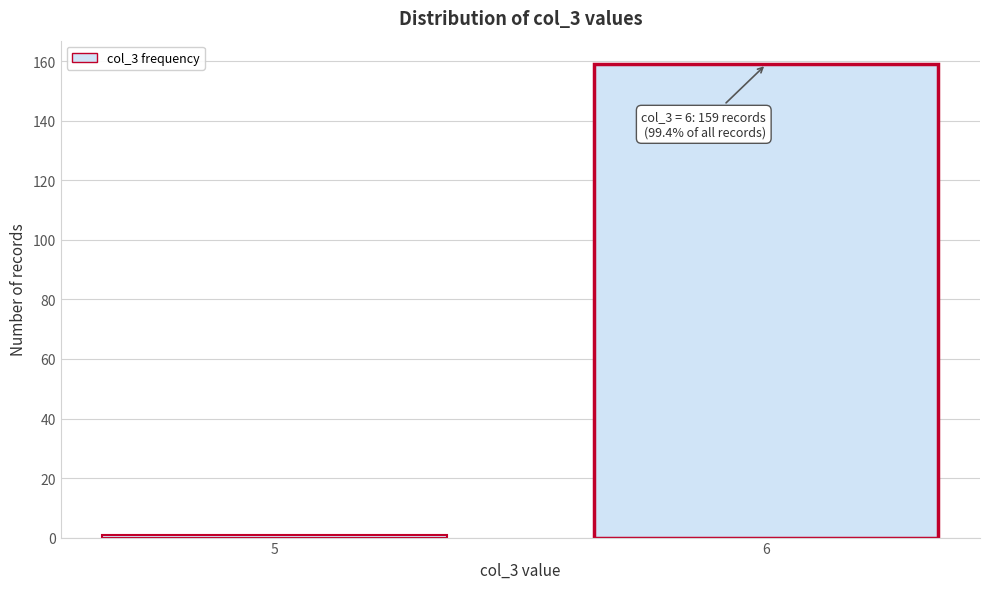

Reading right to left, extract all data points from this chart.

6=159	5=1